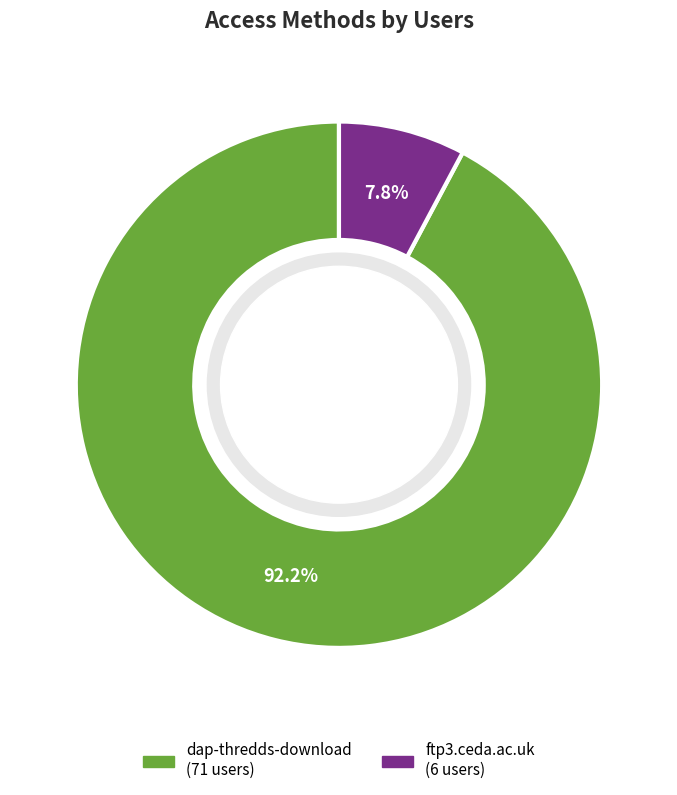

What percentage do dap-thredds-download and ftp3.ceda.ac.uk together represent?

100.0%